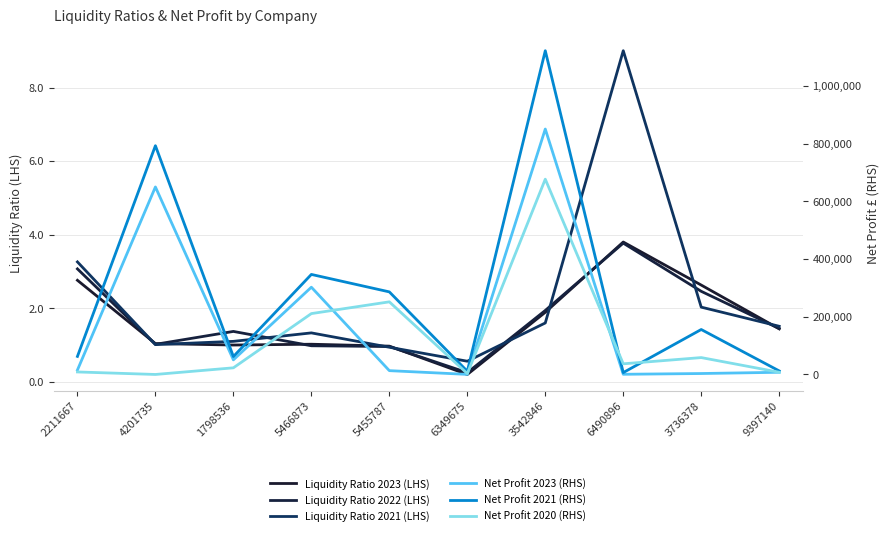

How many categories are shown in the chart?

10